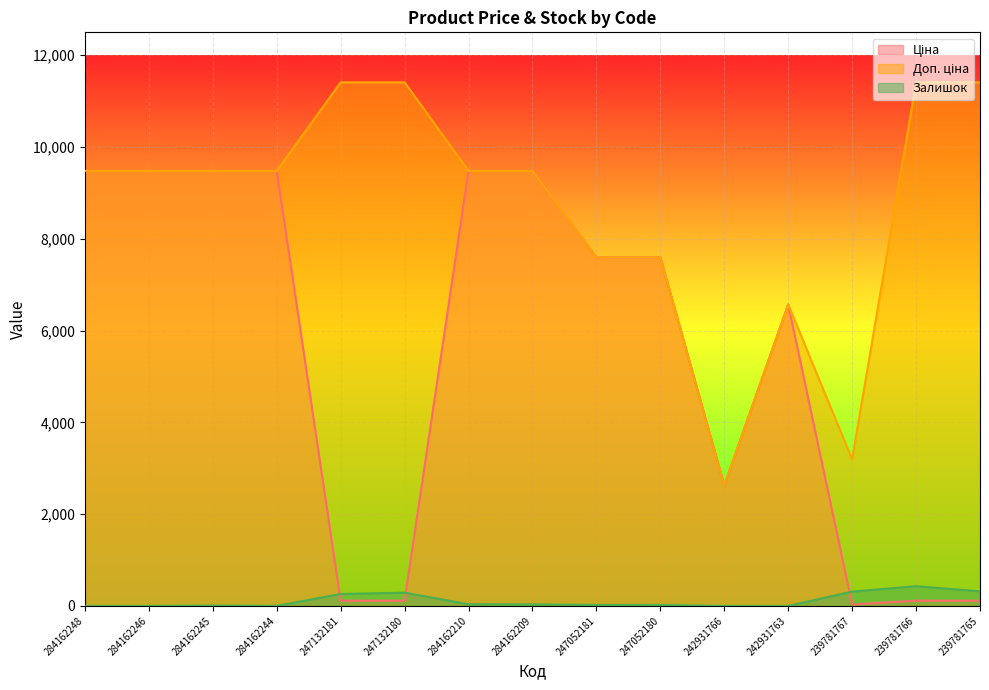

Between 284162248 and 247132181, which is larger?

284162248